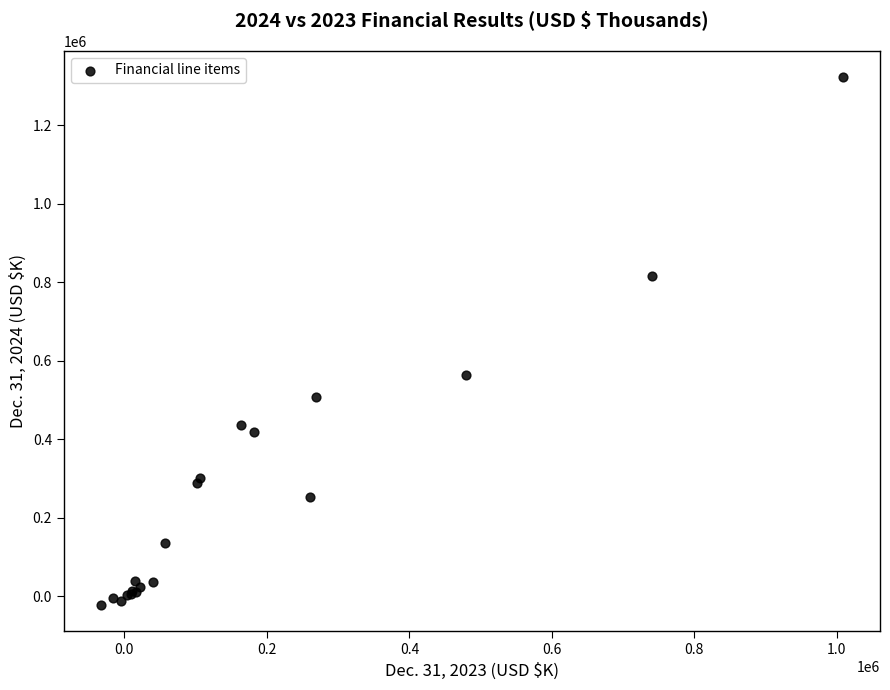

What Y value in the scatter plot is closest to 649766?

564158